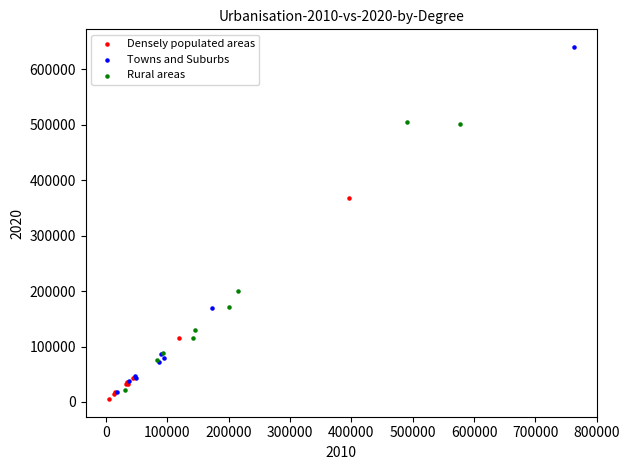

Which series reaches the minimum Y coordinate?

Densely populated areas